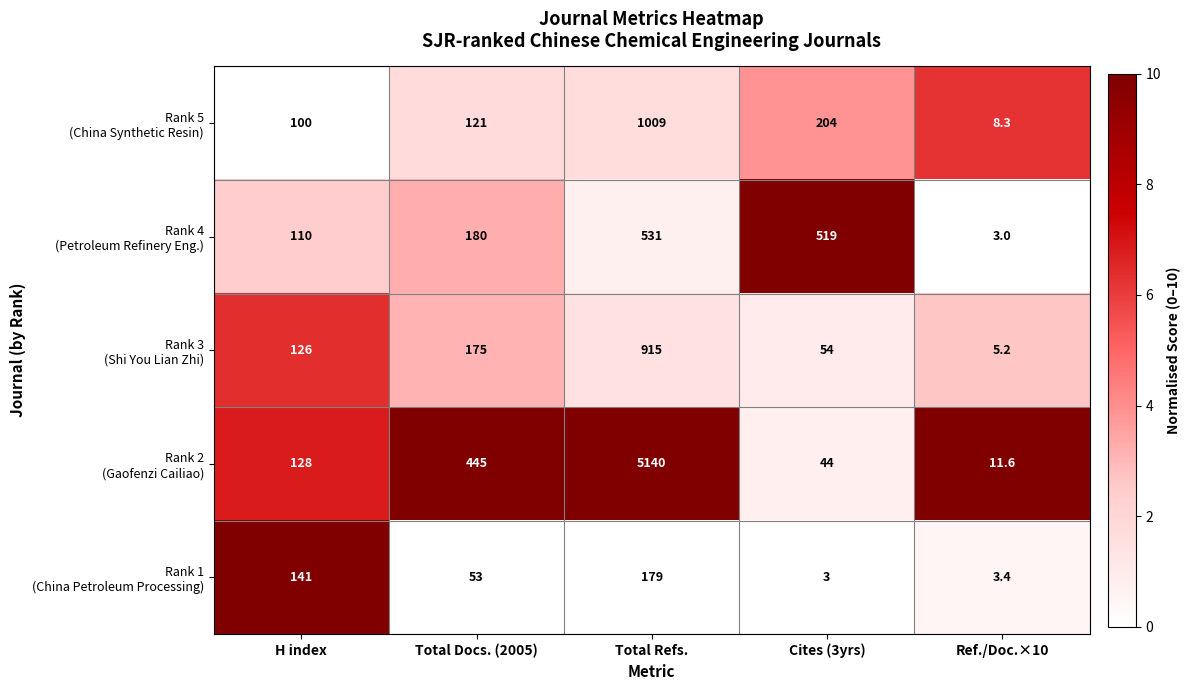

At how many categories does at least one series exceed 6?

5